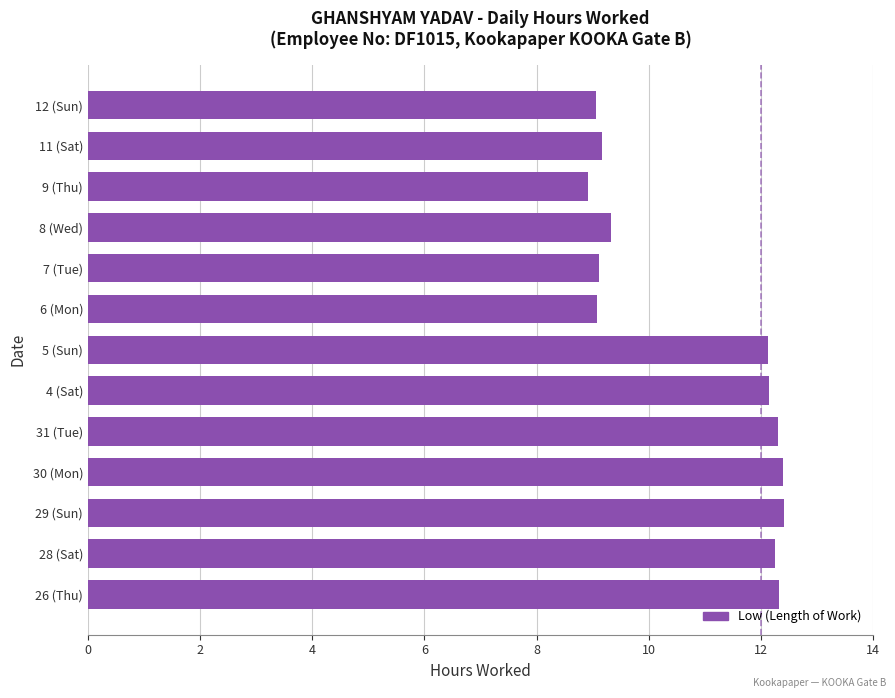

What is the difference between the second highest and minimum values?

3.5